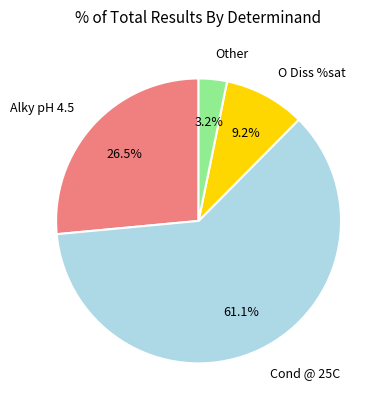

Which category has the smallest portion of the pie?

Other